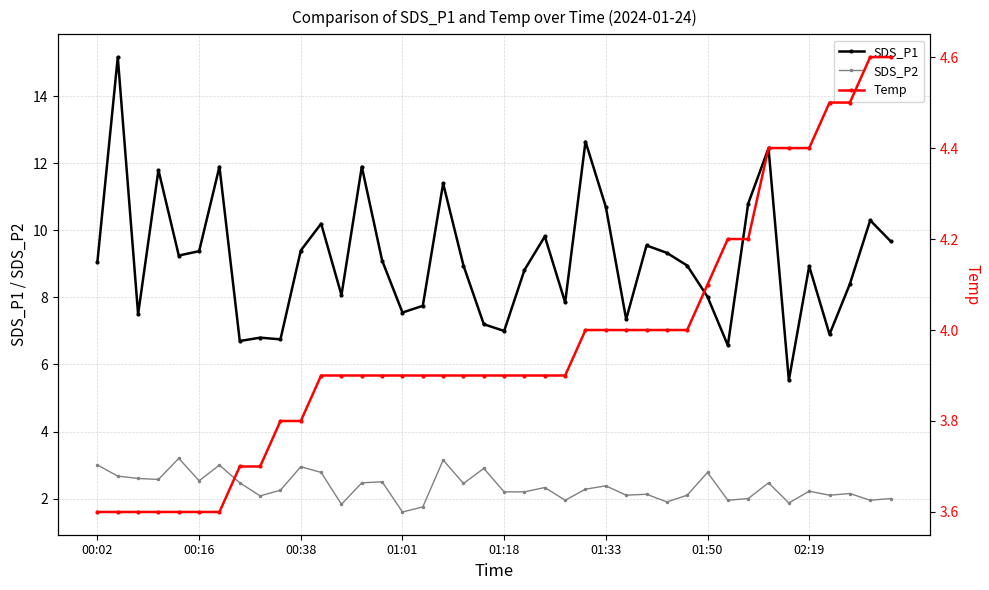

True or false: SDS_P2 and SDS_P1 cross at least once.

False